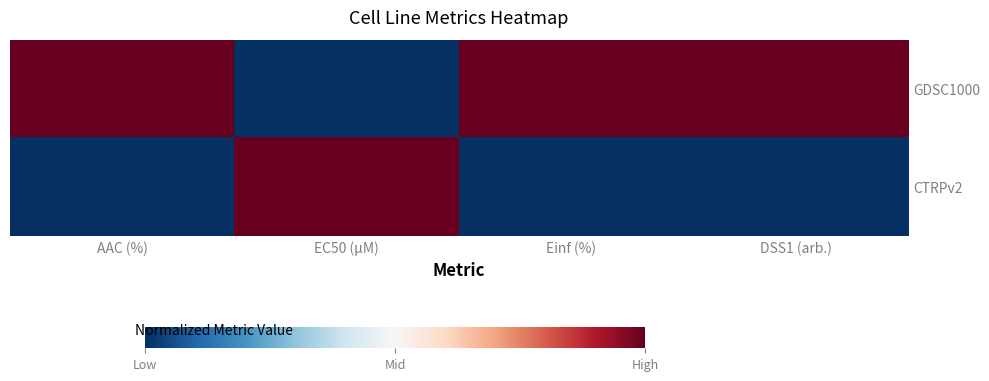

Rank the series at Einf (%) from highest to lowest value.

GDSC1000, CTRPv2